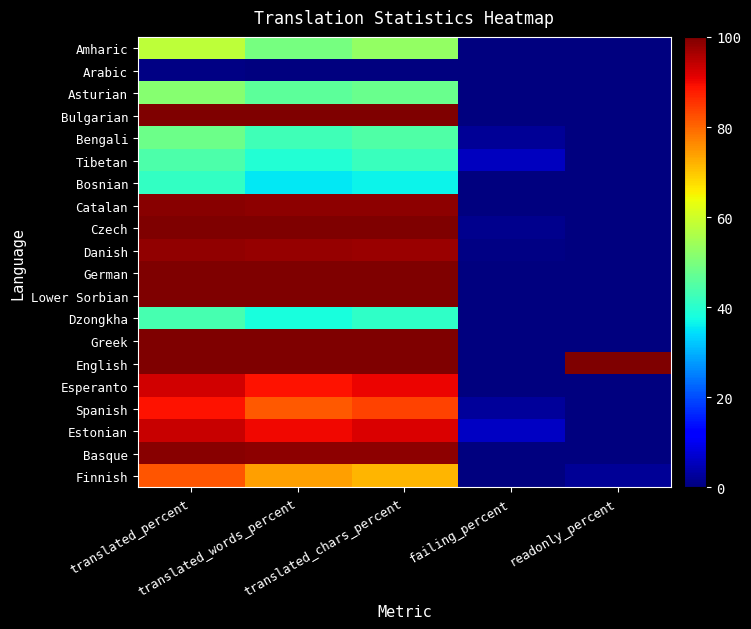

At translated_chars_percent, list the series in order from largest to smallest.

Bulgarian, Czech, German, Lower Sorbian, Greek, English, Catalan, Basque, Danish, Estonian, Esperanto, Spanish, Finnish, Amharic, Asturian, Bengali, Tibetan, Dzongkha, Bosnian, Arabic